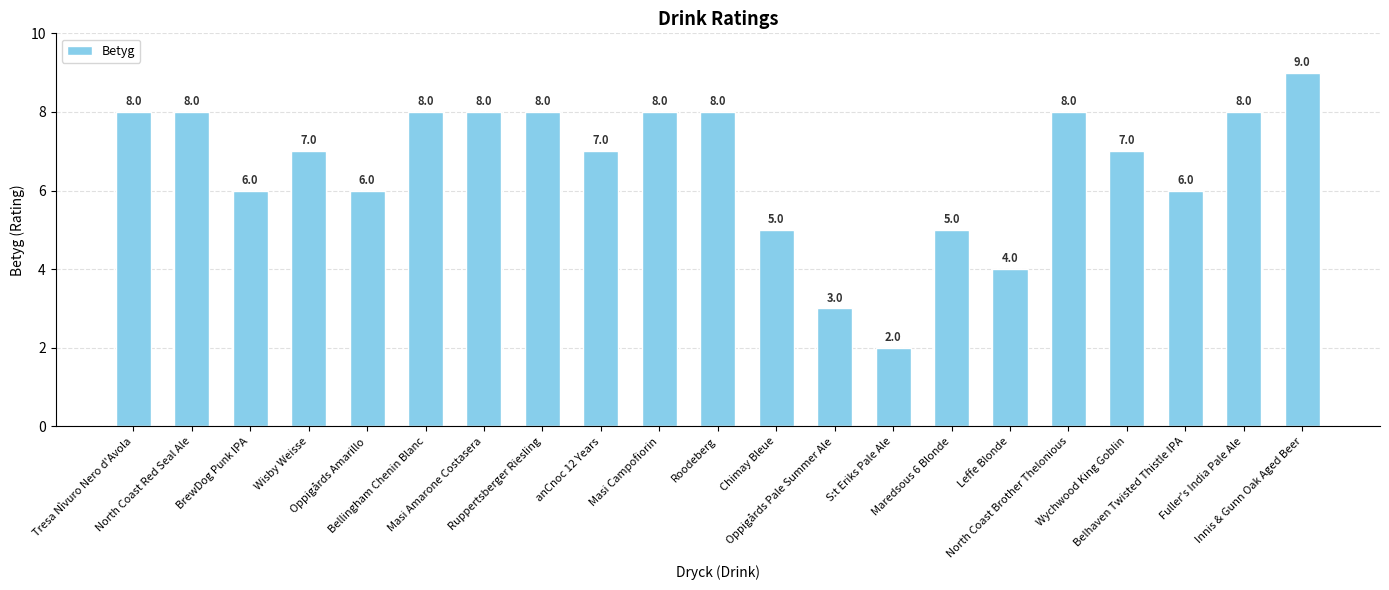

What is the label of the 10th bar from the left?

Masi Campofiorin